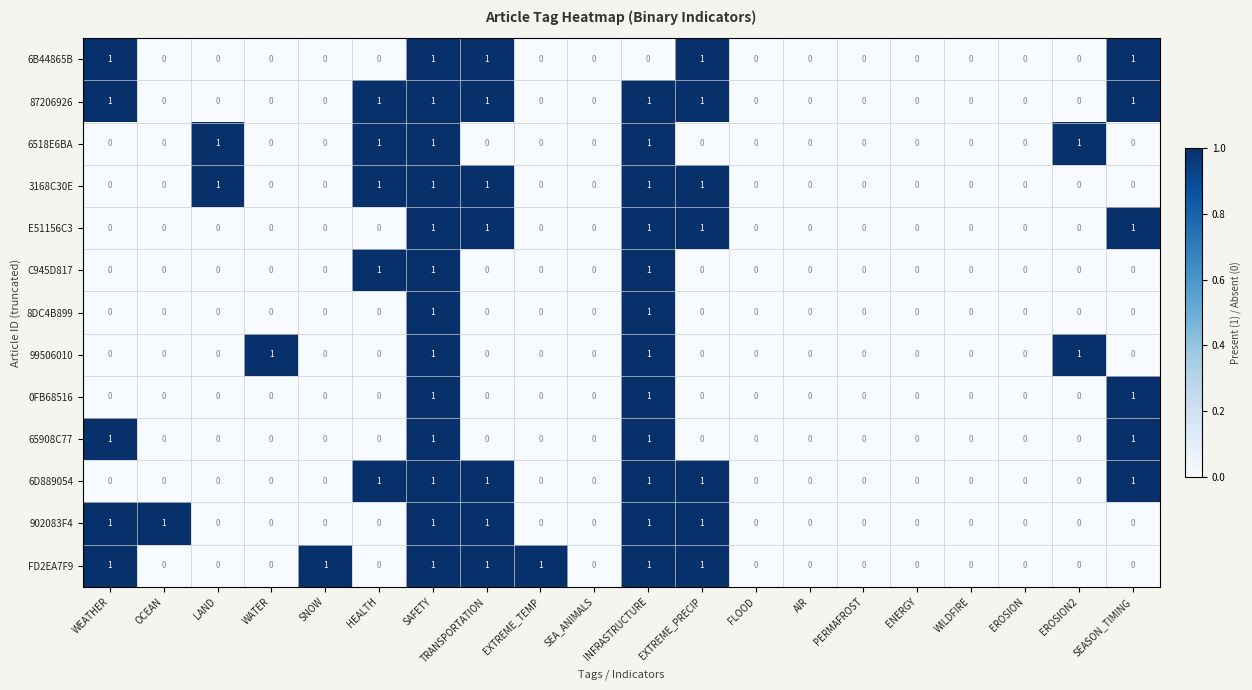

The value of 99506010 at WATER is 1. True or false?

True